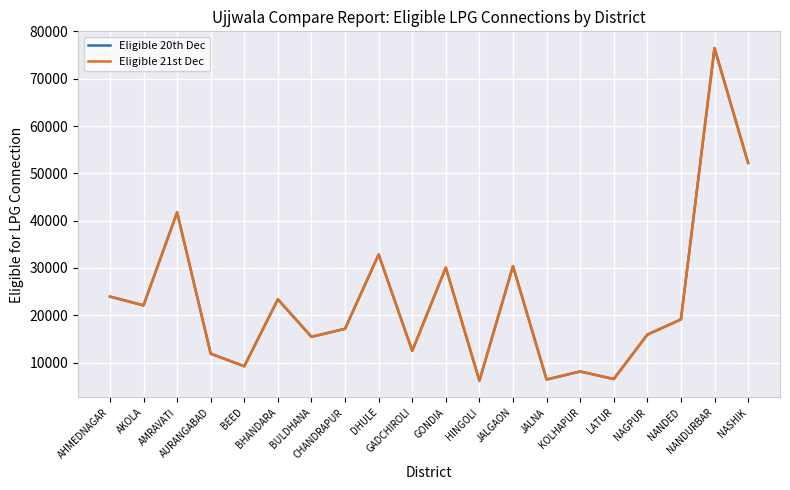

Is the value of Eligible 20th Dec at KOLHAPUR greater than the value of Eligible 21st Dec at AHMEDNAGAR?

No